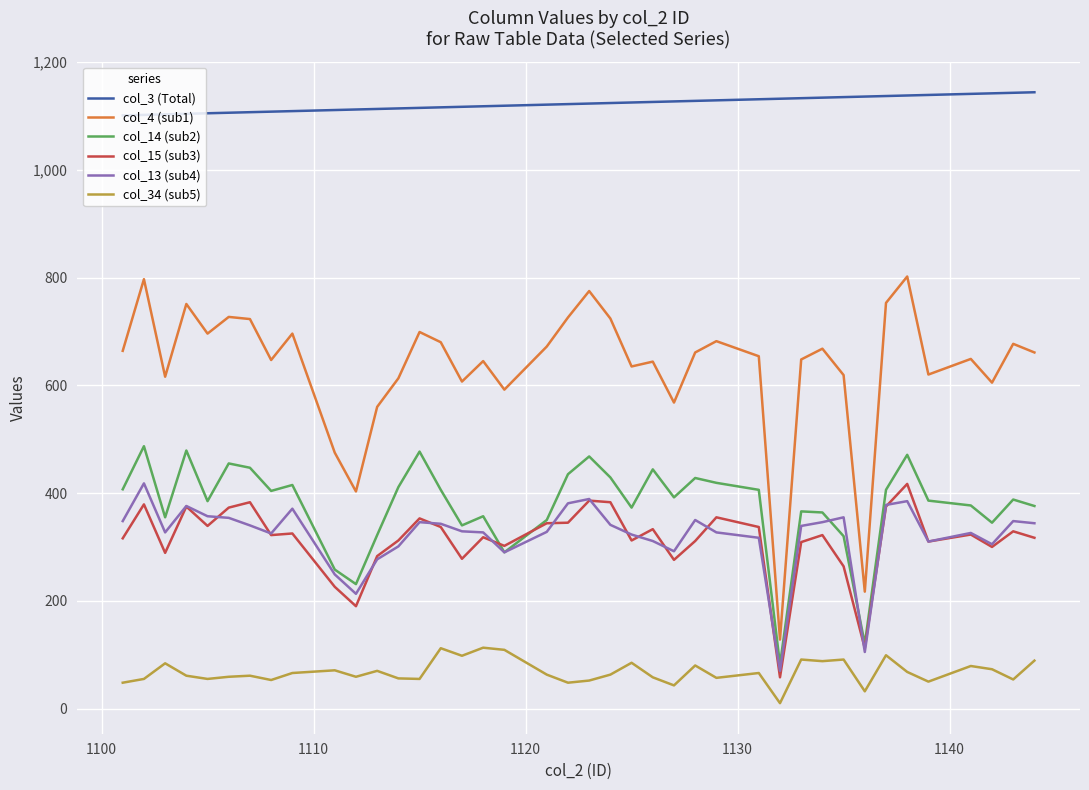

What are all the series names shown in the legend?

col_3 (Total), col_4 (sub1), col_14 (sub2), col_15 (sub3), col_13 (sub4), col_34 (sub5)